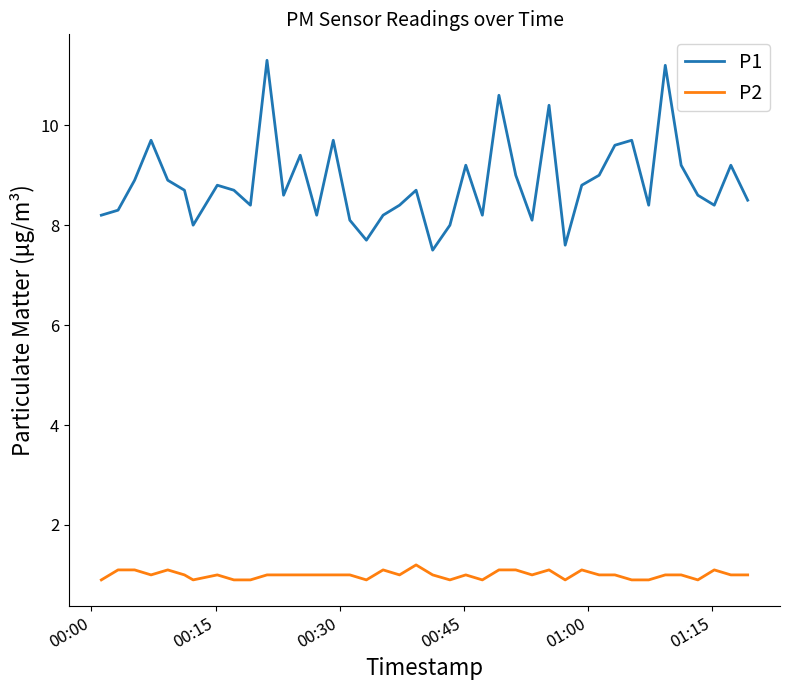

Which series has the largest total across all categories?

P1